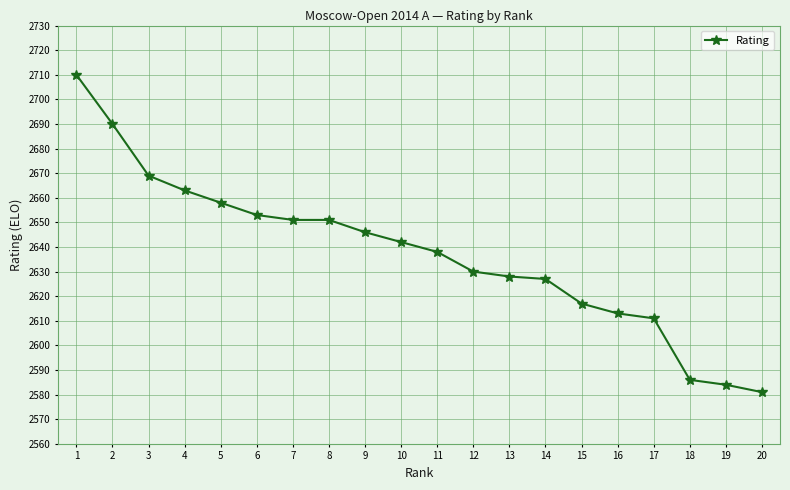

What is the sum of the values at 11 and 18?

5224